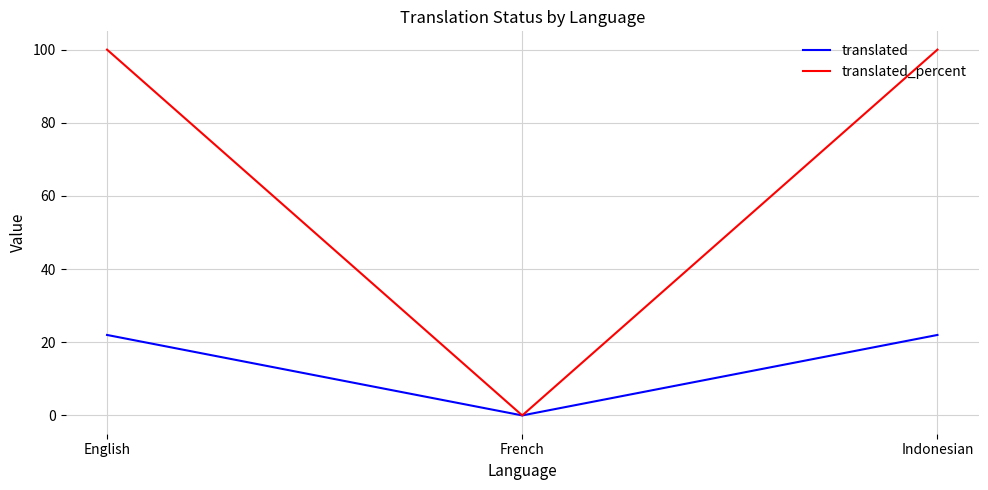

Does the chart have visible grid lines?

Yes